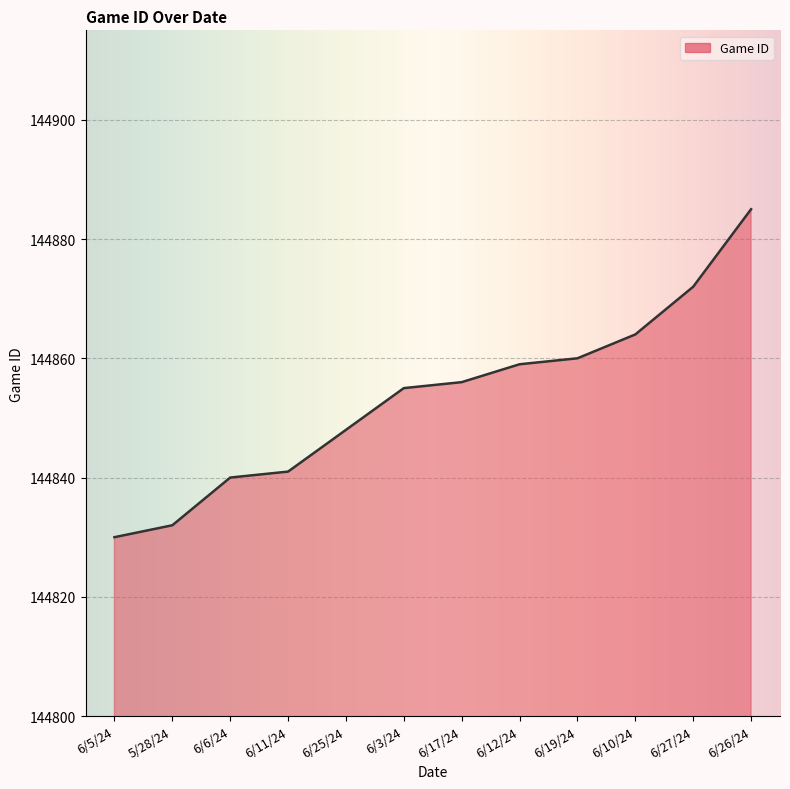

Does the chart display data point markers on the line(s)?

No